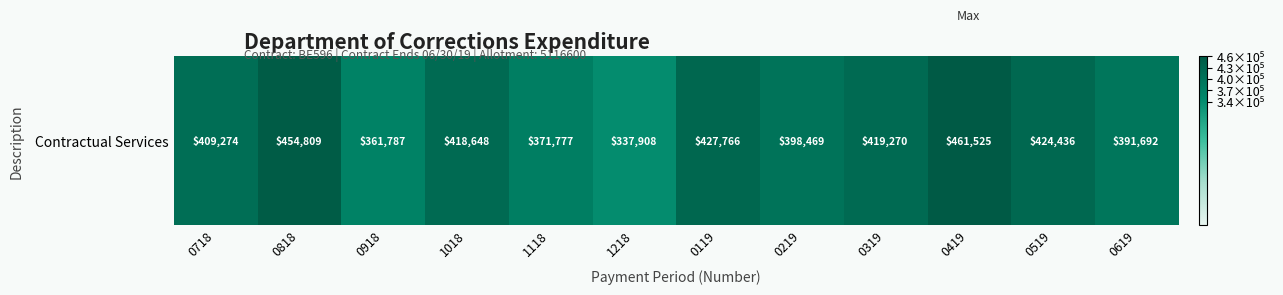

Rank the categories by value from lowest to highest.

1218, 0918, 1118, 0619, 0219, 0718, 1018, 0319, 0519, 0119, 0818, 0419